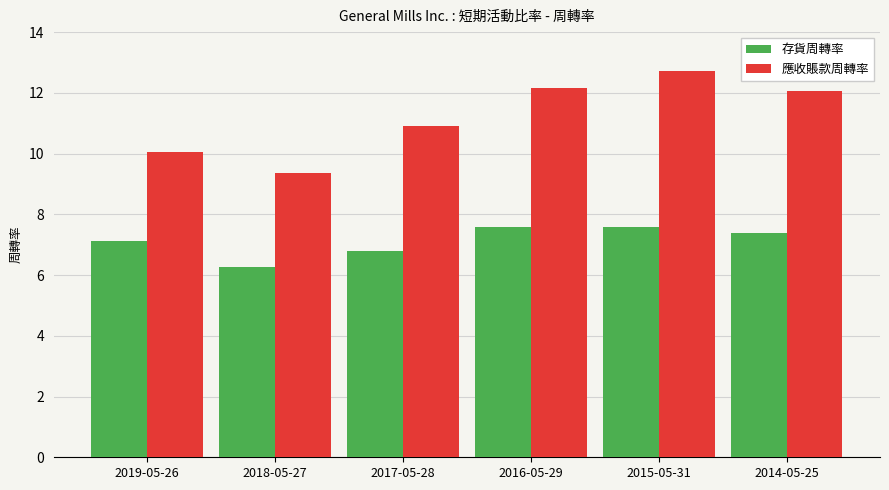

Rank the series at 2017-05-28 from highest to lowest value.

應收賬款周轉率, 存貨周轉率